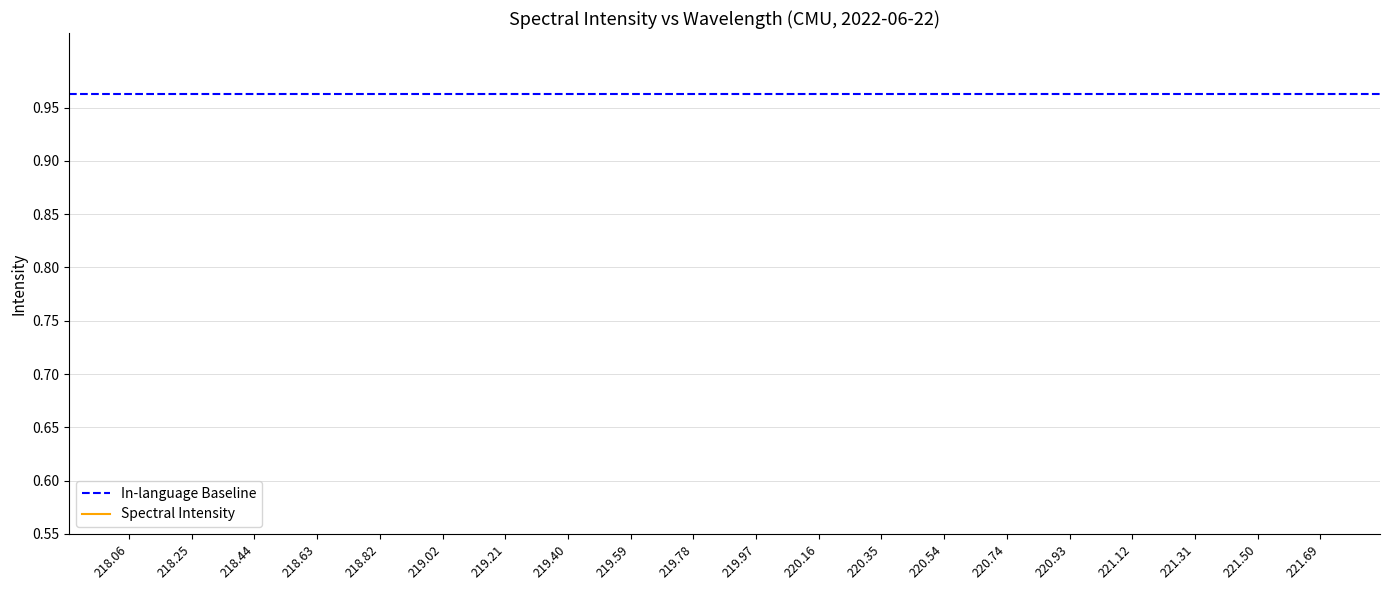

Which has a higher value, 220.93 or 221.31?

221.31